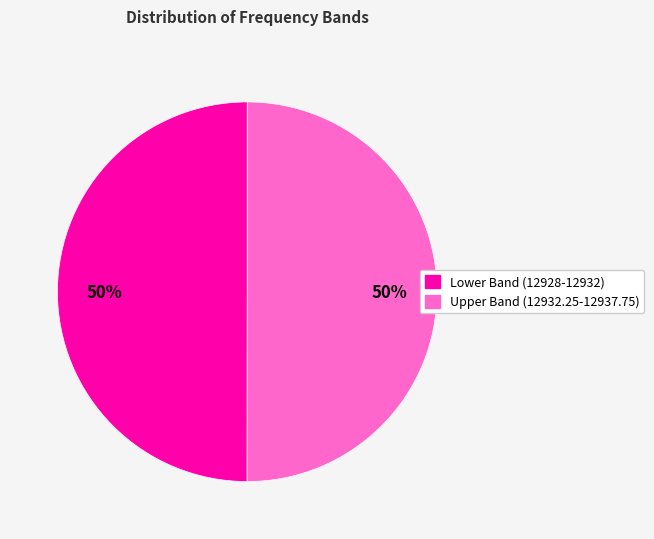

To the nearest percent, what is the average slice percentage?

50%